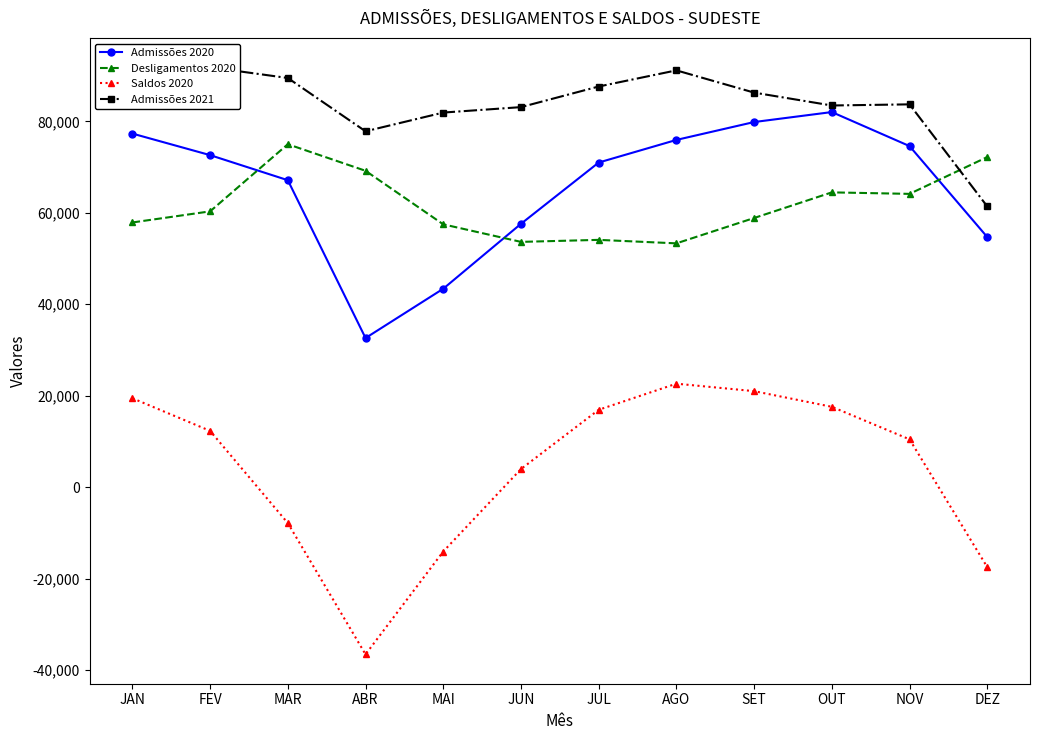

How many values in the Admissões 2020 series are below 72619?

6